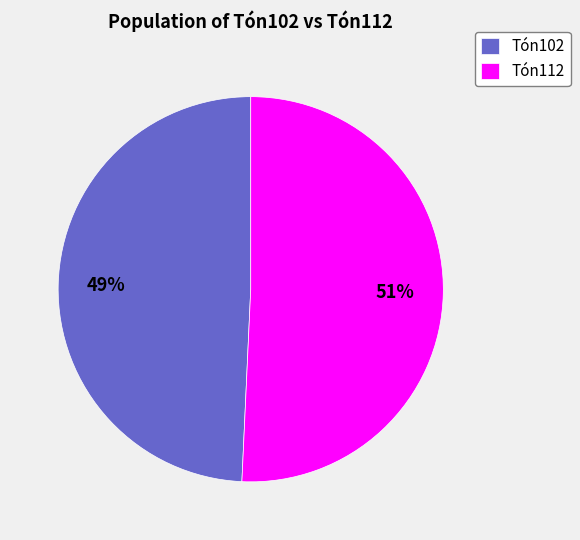

To the nearest percent, what is the average slice percentage?

50%